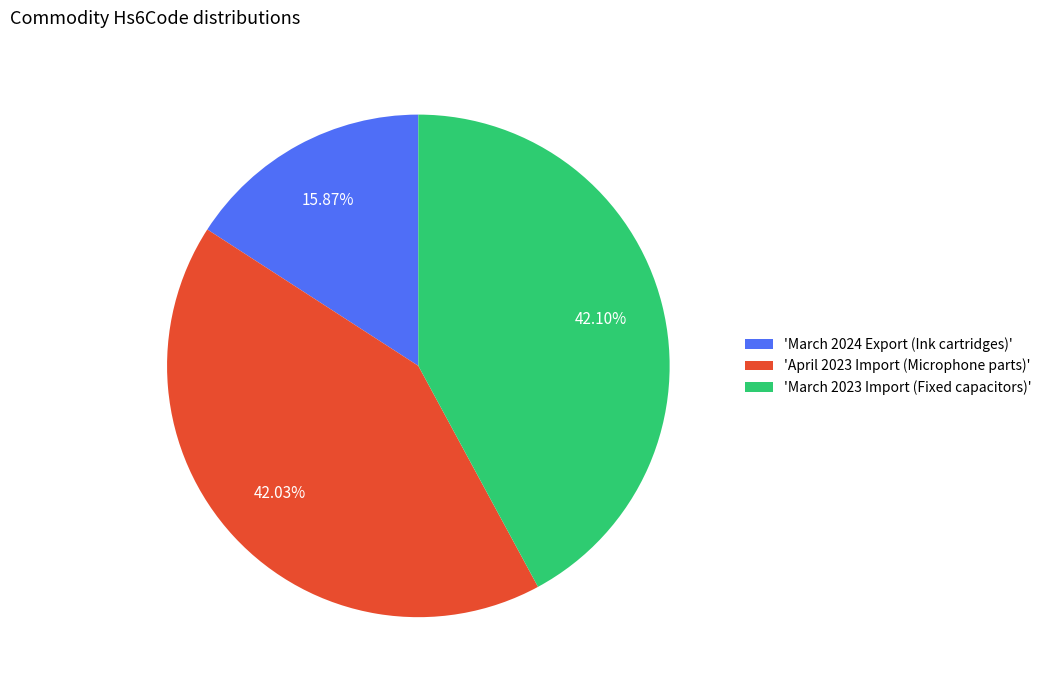

What is the smallest slice in the pie chart?

'March 2024 Export (Ink cartridges)'